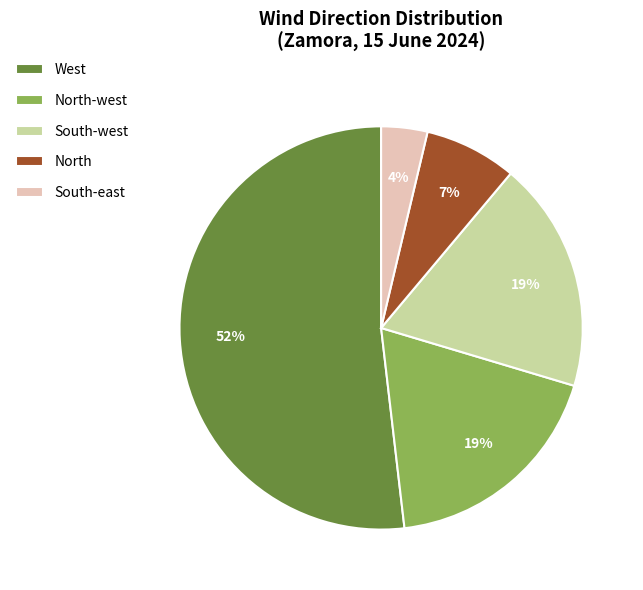

Is there a majority slice in this chart?

Yes